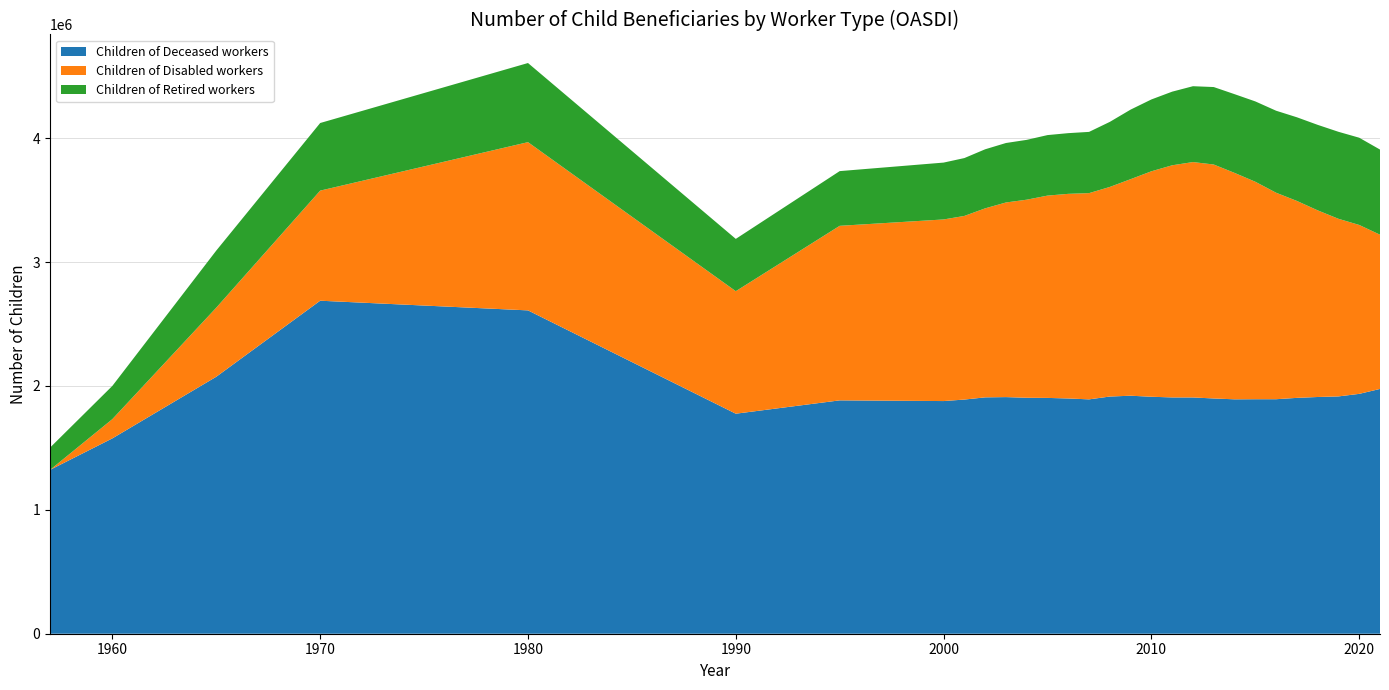

Reading left to right, extract all data points from this chart.

Children of Deceased workers: 1957=1322380	1960=1576802	1965=2074263	1970=2687997	1980=2609920	1990=1776013	1995=1883643	2000=1878007	2001=1890156	2002=1907899	2003=1909983	2004=1904631	2005=1903477	2006=1898862	2007=1891706	2008=1914524	2009=1921148	2010=1912789	2011=1907336	2012=1907096	2013=1898904	2014=1892099	2015=1892885	2016=1892959	2017=1903757	2018=1910821	2019=1915560	2020=1936071	2021=1975881
Children of Disabled workers: 1957=0	1960=155481	1965=557615	1970=888600	1980=1357886	1990=988797	1995=1408854	2000=1465905	2001=1482161	2002=1525673	2003=1570893	2004=1598794	2005=1632913	2006=1651728	2007=1664689	2008=1691873	2009=1747979	2010=1819906	2011=1873760	2012=1900052	2013=1888377	2014=1827619	2015=1755276	2016=1666654	2017=1589623	2018=1506642	2019=1433659	2020=1363357	2021=1244888
Children of Retired workers: 1957=179697	1960=268168	1965=460781	1970=545708	1980=638711	1990=422200	1995=441600	2000=458951	2001=467064	2002=476684	2003=480033	2004=482894	2005=488425	2006=489940	2007=494296	2008=525197	2009=561451	2010=579859	2011=594355	2012=612256	2013=625339	2014=635496	2015=648530	2016=661944	2017=675261	2018=690060	2019=702249	2020=704207	2021=687269